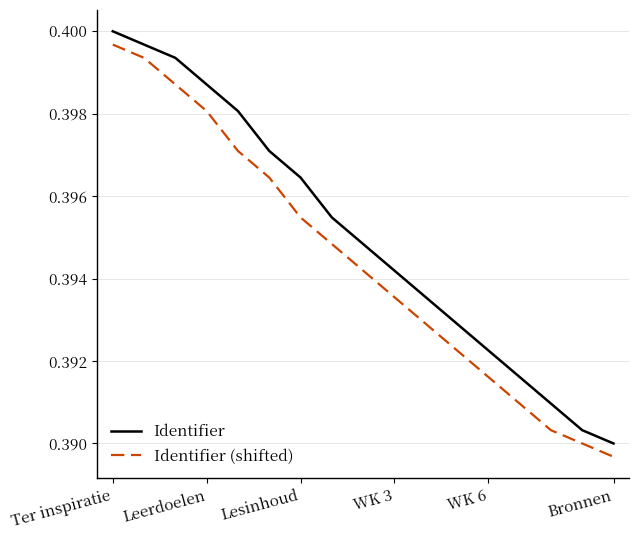

True or false: Identifier has more than 1 points higher than both neighbors.

False